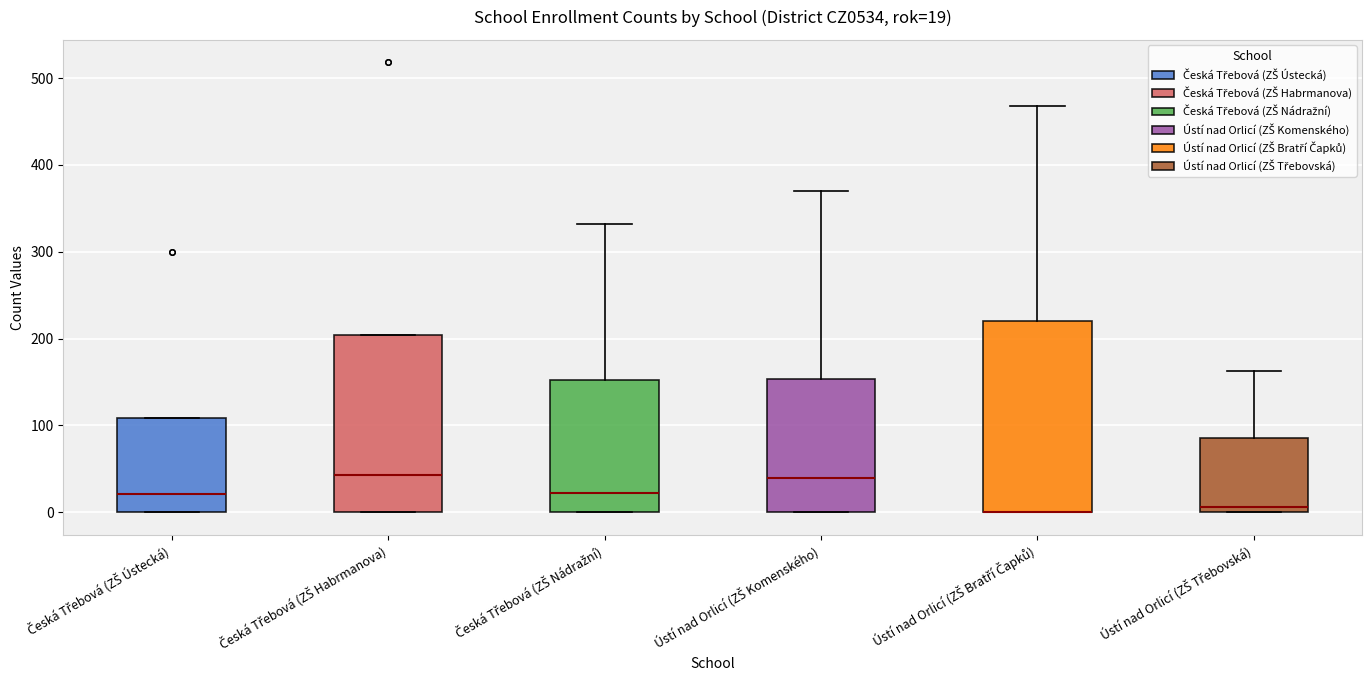

Comparing the boxes themselves (not the whiskers), which one is the tallest?

Ústí nad Orlicí (ZŠ Bratří Čapků)